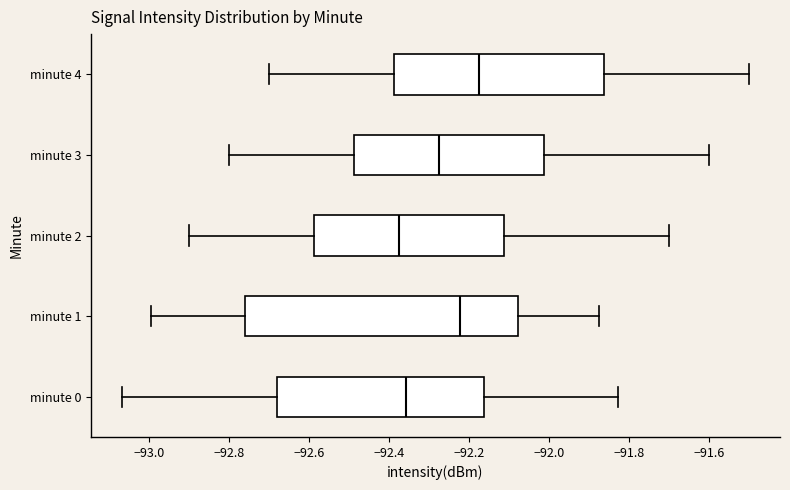

Where does the median line of the box for minute 1 sit on the x-axis? The values are not printed on the chart, so give them approximately, as read against the axis.

-92.22